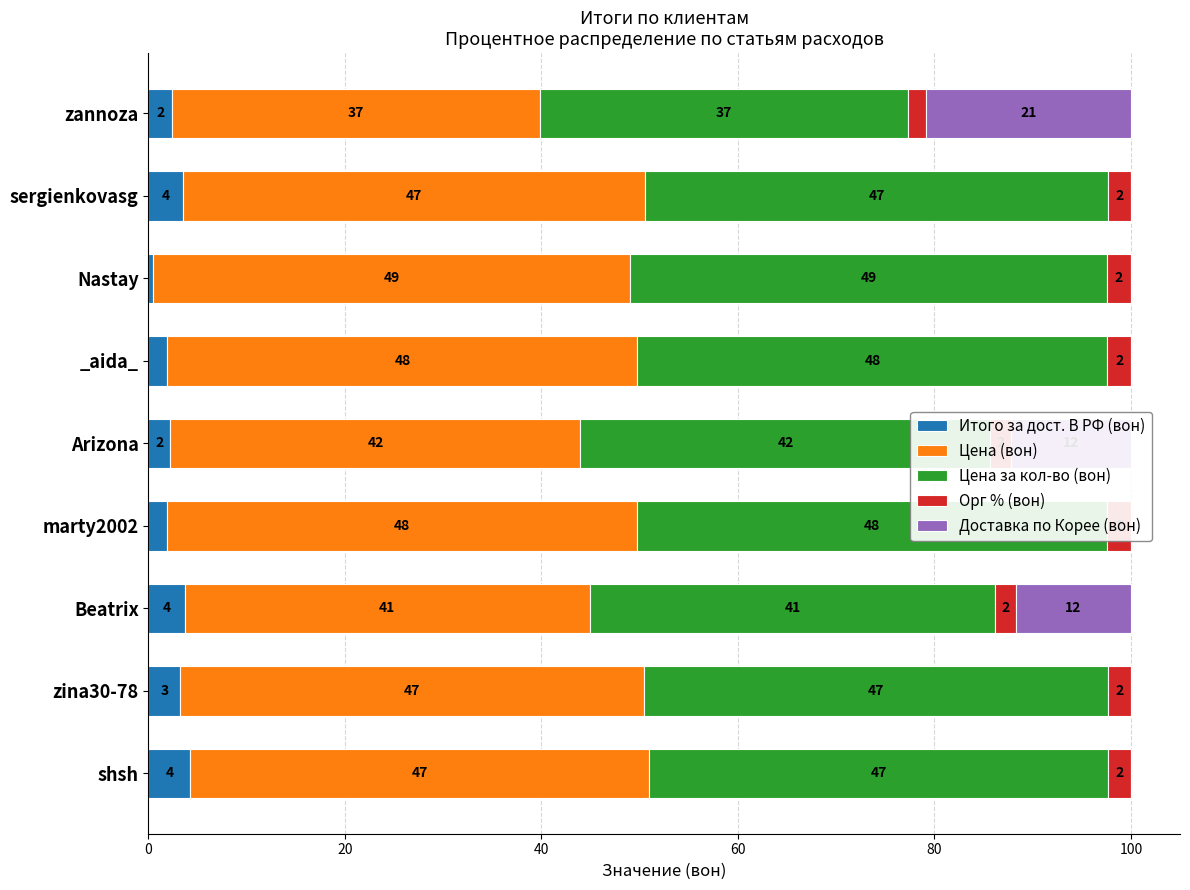

Which series has the largest range (max minus min)?

Доставка по Корее (вон)